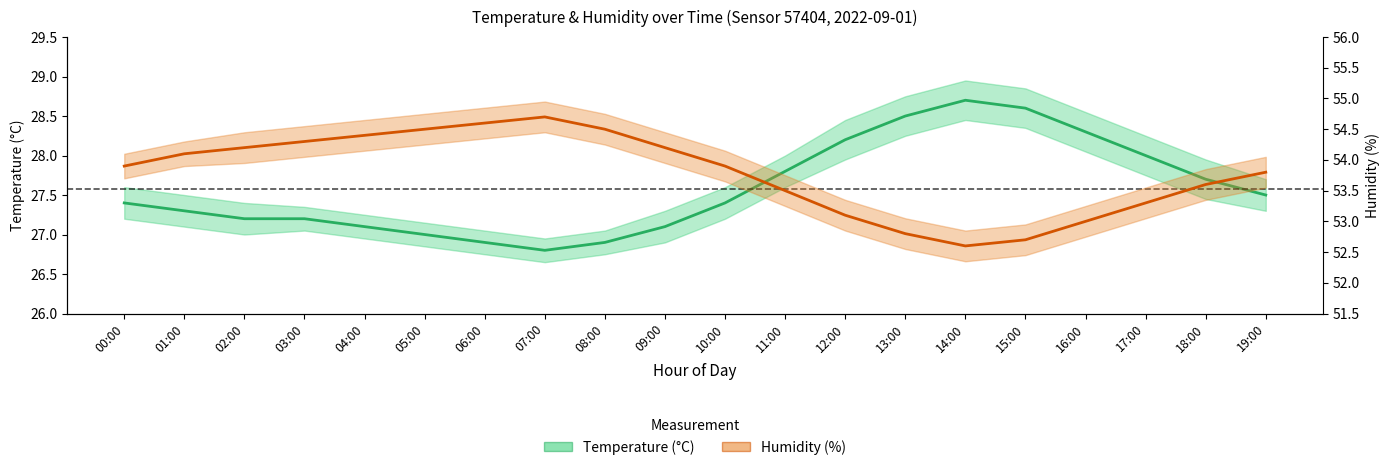

Where does the Humidity (%) series first go above 53?

00:00